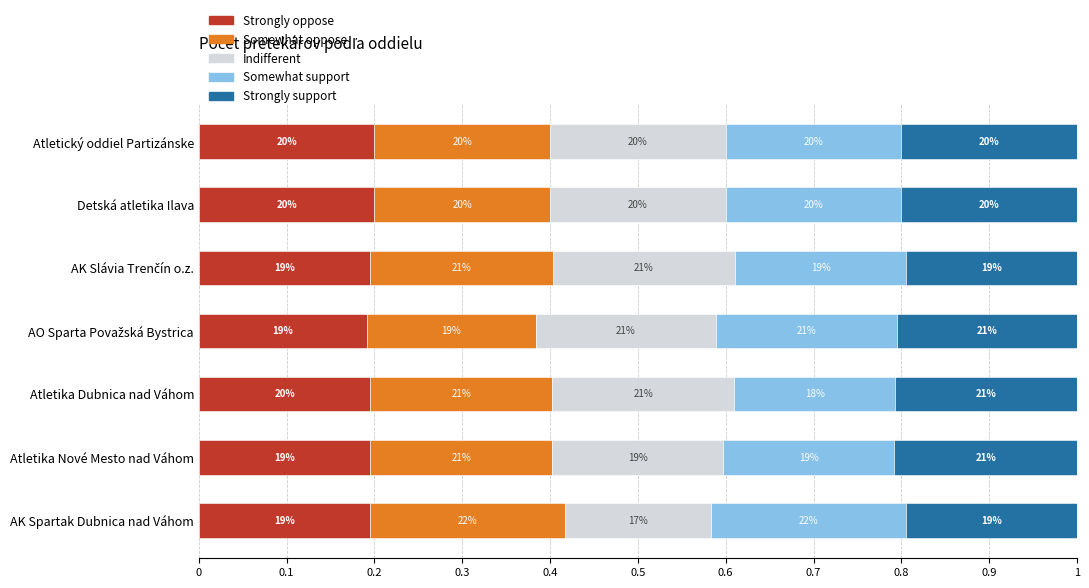

What are all the series names shown in the legend?

Strongly oppose, Somewhat oppose, Indifferent, Somewhat support, Strongly support